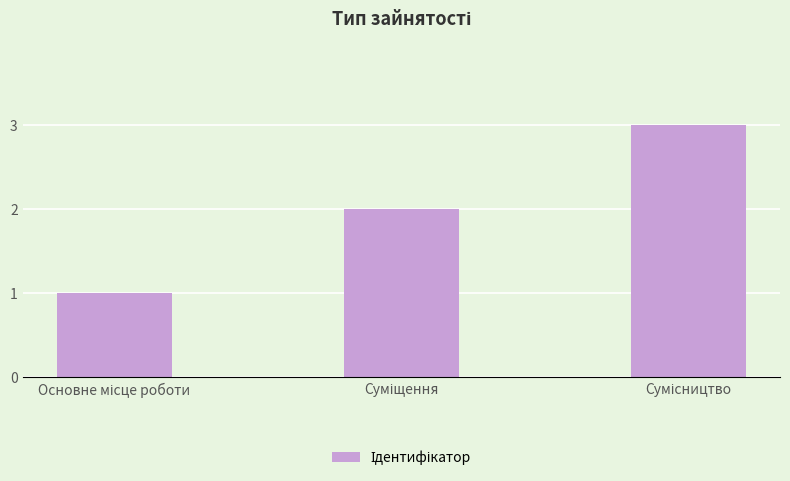

What is the maximum value shown in the chart?

3